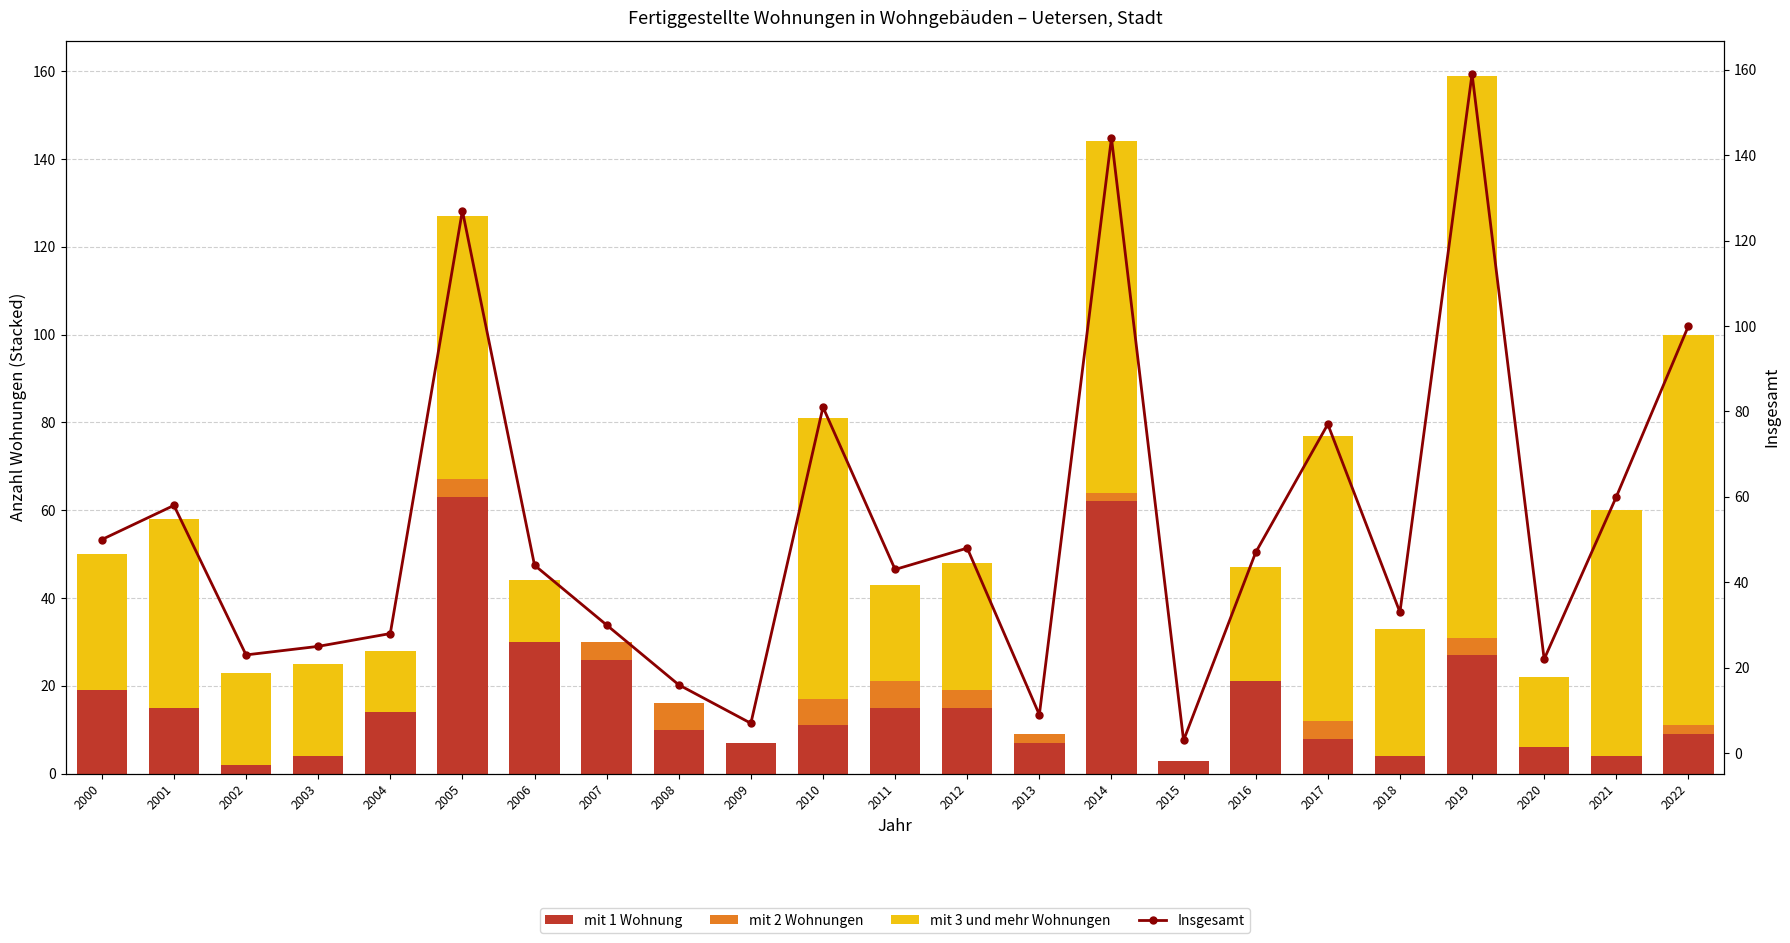

Reading left to right, transcribe all the data shown in this chart.

mit 1 Wohnung: 2000=19	2001=15	2002=2	2003=4	2004=14	2005=63	2006=30	2007=26	2008=10	2009=7	2010=11	2011=15	2012=15	2013=7	2014=62	2015=3	2016=21	2017=8	2018=4	2019=27	2020=6	2021=4	2022=9
mit 2 Wohnungen: 2000=0	2001=0	2002=0	2003=0	2004=0	2005=4	2006=0	2007=4	2008=6	2009=0	2010=6	2011=6	2012=4	2013=2	2014=2	2015=0	2016=0	2017=4	2018=0	2019=4	2020=0	2021=0	2022=2
mit 3 und mehr Wohnungen: 2000=31	2001=43	2002=21	2003=21	2004=14	2005=60	2006=14	2007=0	2008=0	2009=0	2010=64	2011=22	2012=29	2013=0	2014=80	2015=0	2016=26	2017=65	2018=29	2019=128	2020=16	2021=56	2022=89
Insgesamt: 2000=50	2001=58	2002=23	2003=25	2004=28	2005=127	2006=44	2007=30	2008=16	2009=7	2010=81	2011=43	2012=48	2013=9	2014=144	2015=3	2016=47	2017=77	2018=33	2019=159	2020=22	2021=60	2022=100